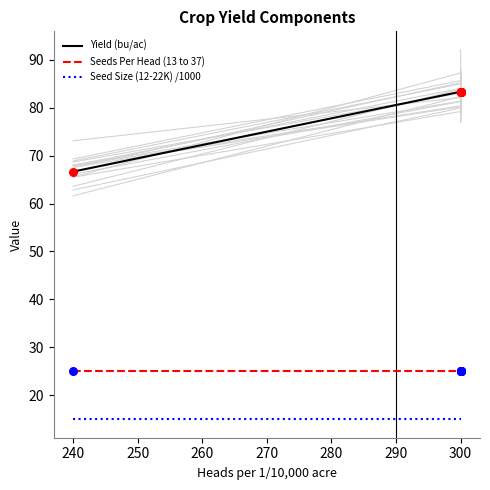

Is the value of Seeds Per Head (13 to 37) at 300 greater than the value of Seed Size (12-22K) /1000 at 300?

Yes